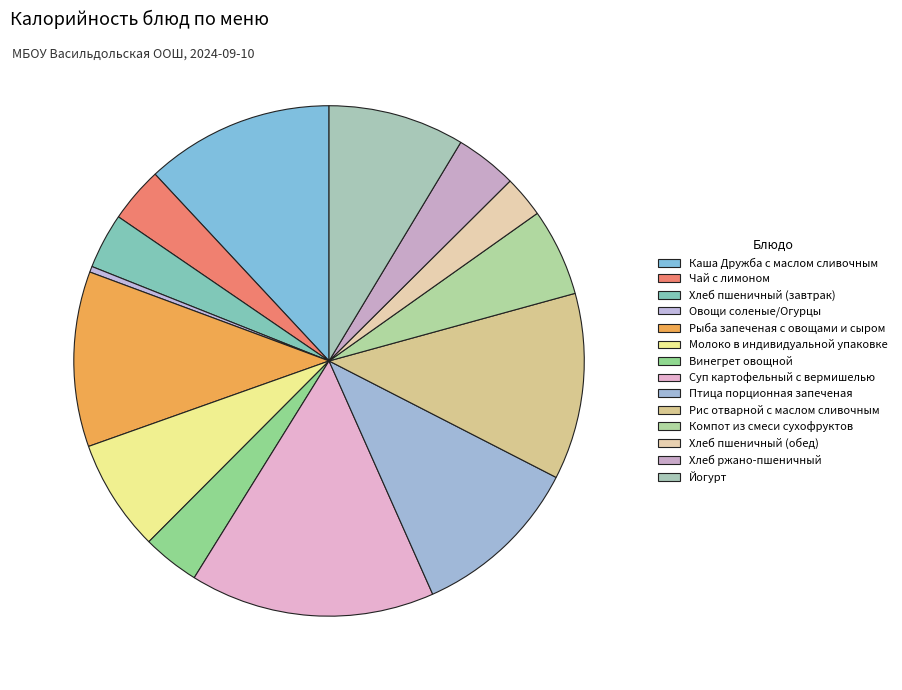

Rank the categories by value from highest to lowest.

Суп картофельный с вермишелью, Каша Дружба с маслом сливочным, Рис отварной с маслом сливочным, Рыба запеченая с овощами и сыром, Птица порционная запеченая, Йогурт, Молоко в индивидуальной упаковке, Компот из смеси сухофруктов, Хлеб ржано-пшеничный, Винегрет овощной, Хлеб пшеничный (завтрак), Чай с лимоном, Хлеб пшеничный (обед), Овощи соленые/Огурцы